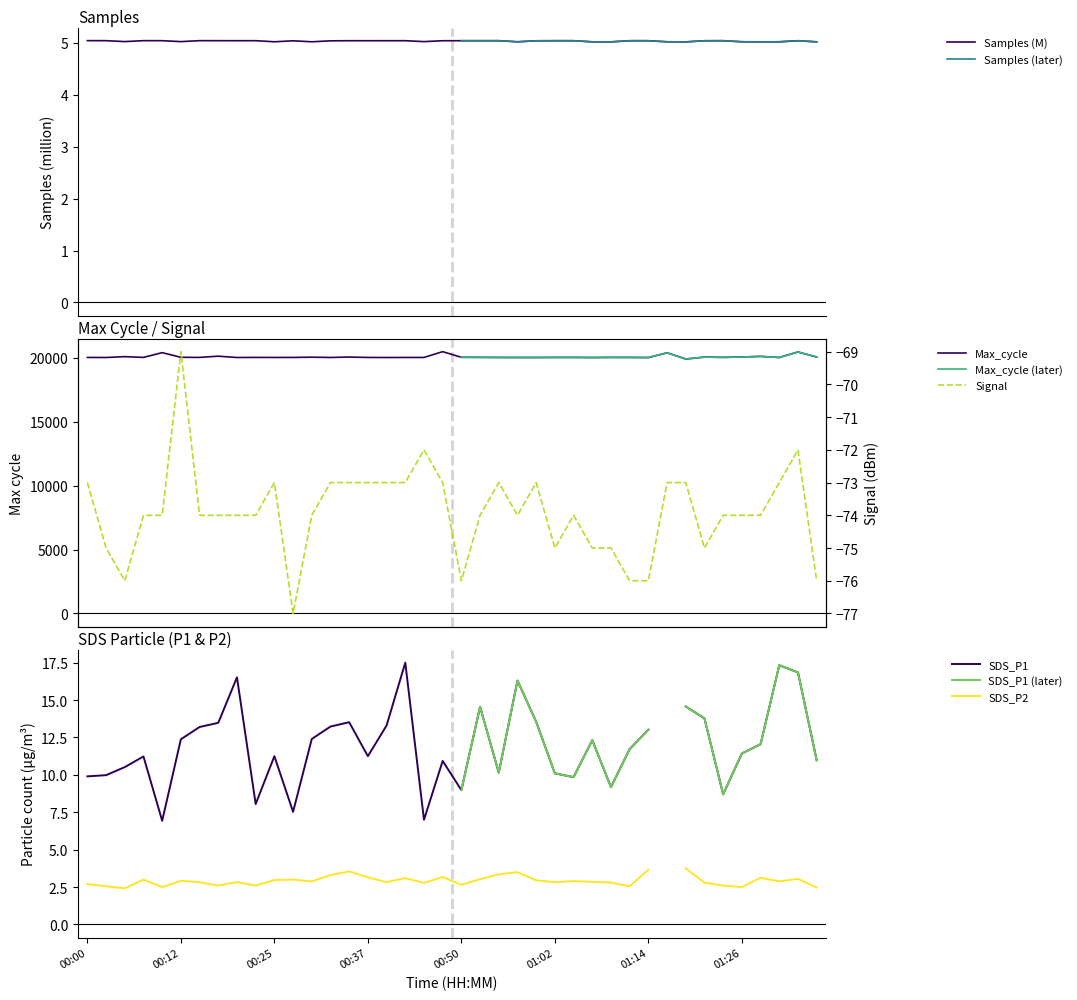

True or false: Max_cycle and Samples intersect in this chart.

False